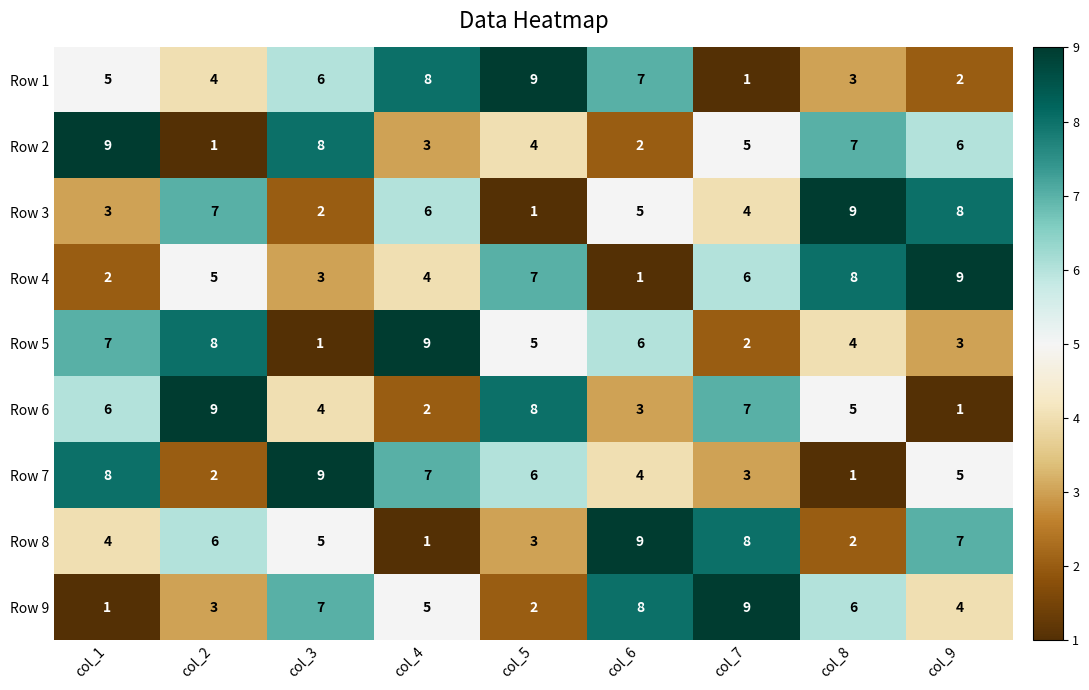

At col_3, list the series in order from largest to smallest.

Row 7, Row 2, Row 9, Row 1, Row 8, Row 6, Row 4, Row 3, Row 5